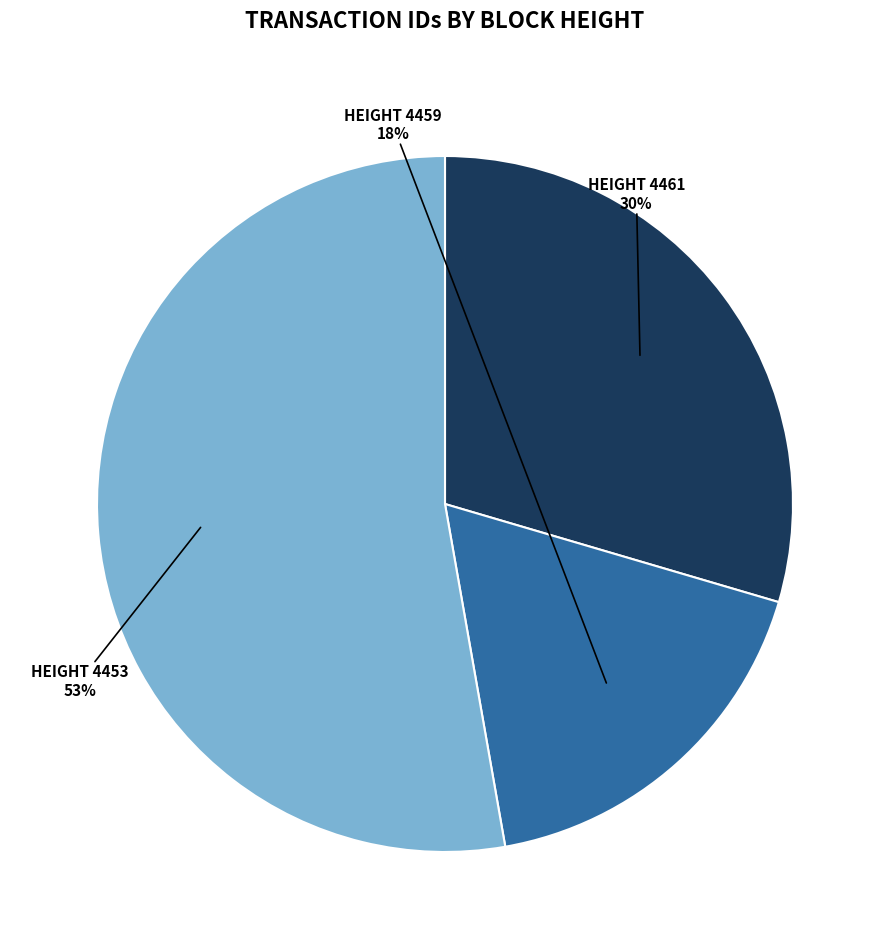

To the nearest percent, what is the difference between the largest and smallest slice percentages?

35%